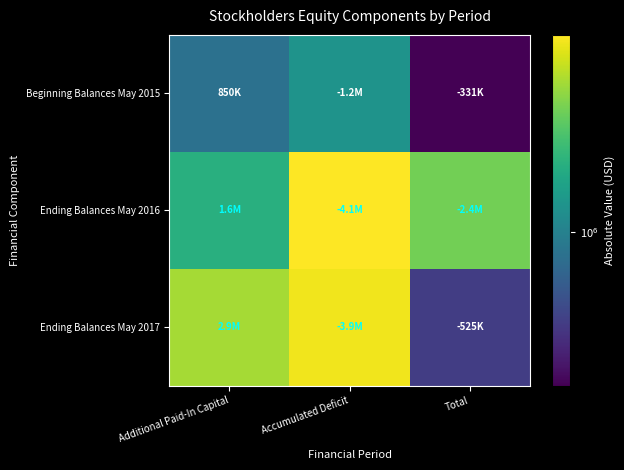

At Accumulated Deficit, list the series in order from largest to smallest.

Ending Balances May 2016, Ending Balances May 2017, Beginning Balances May 2015